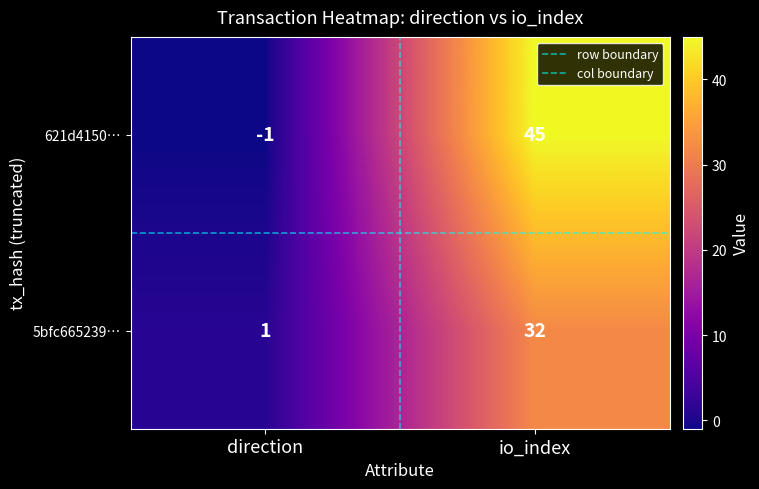

What is the difference between the maximum and minimum values in the 621d4150… series?

46